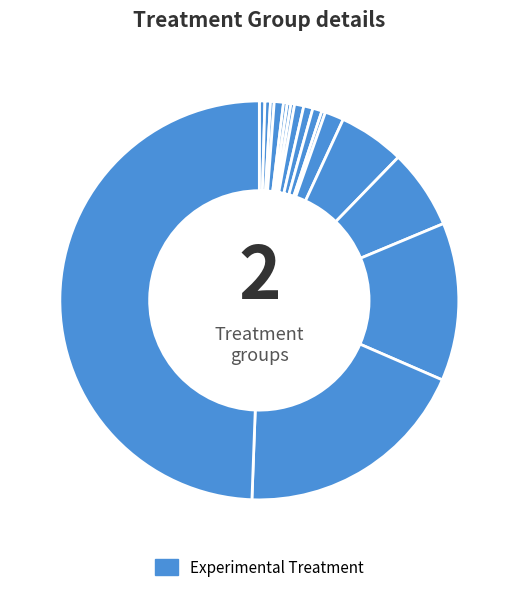

Does any single category account for the majority?

No